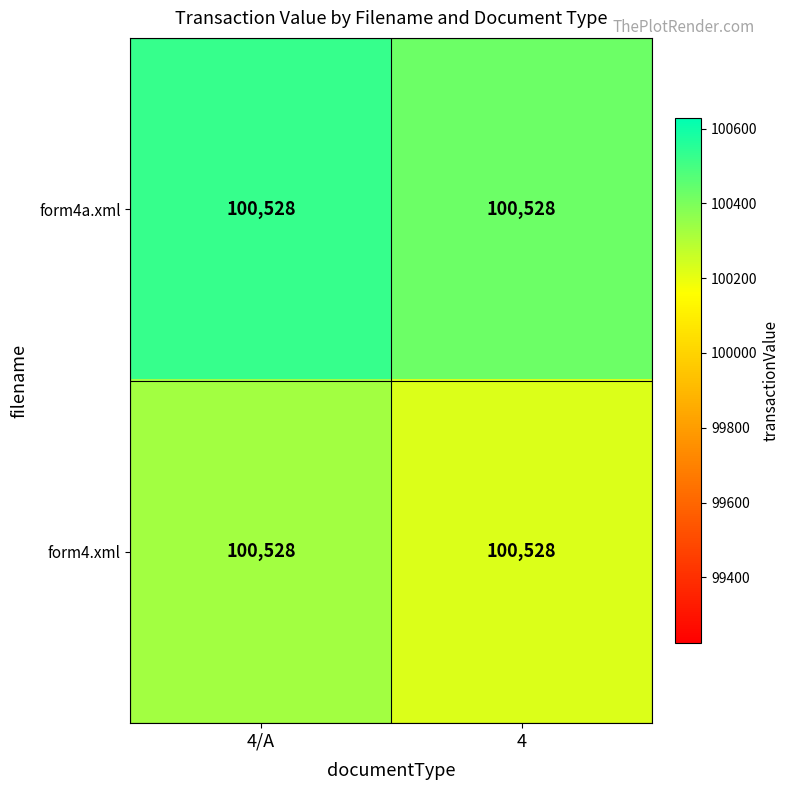

Which category has the lowest value in the form4a.xml series?

4